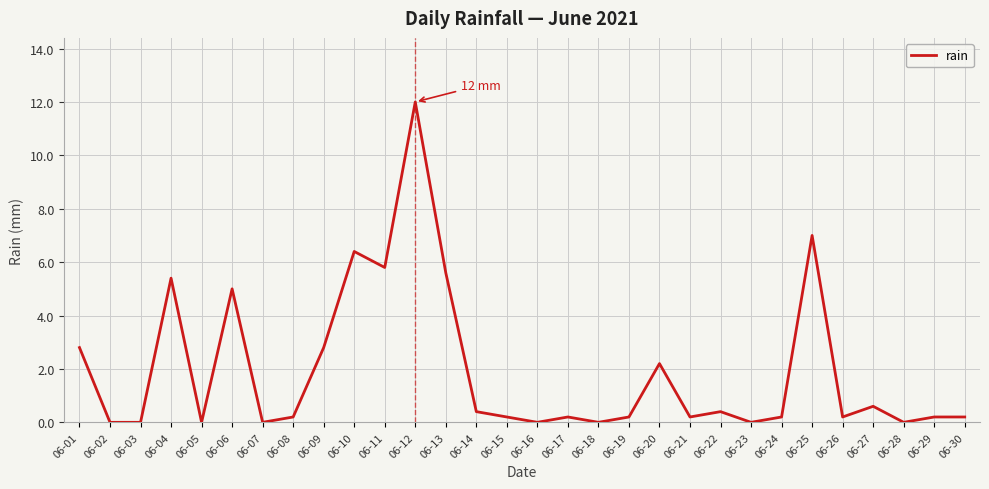

What is the difference between the maximum and second lowest values?

12.0